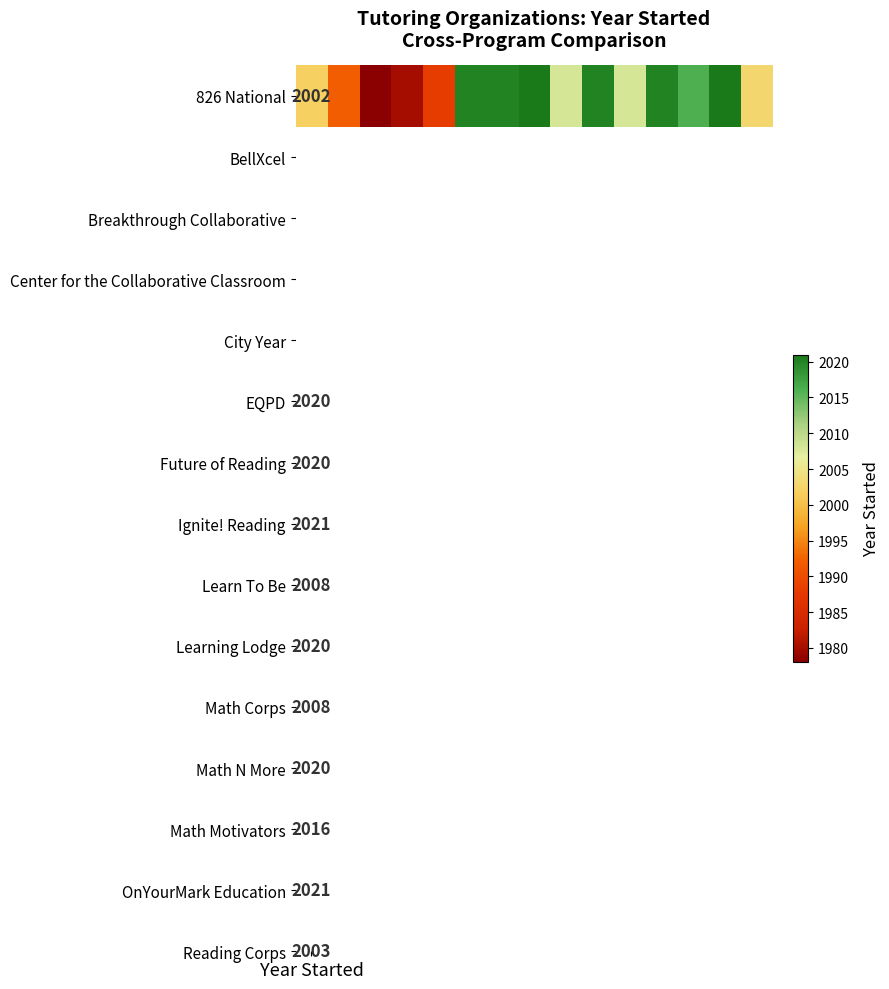

Is it true that the value at Year Started is 2989?

False